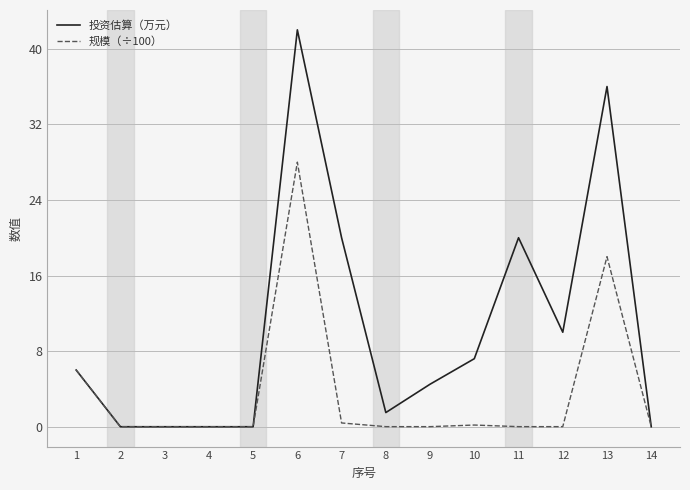

How many lines are shown in the chart?

2